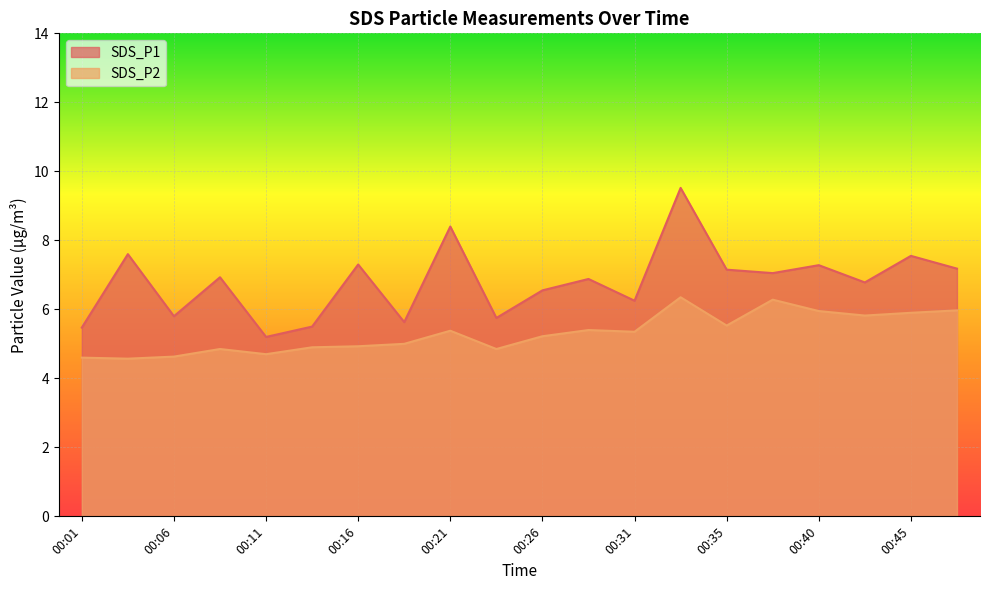

What is the sum of all SDS_P2 values?

106.2